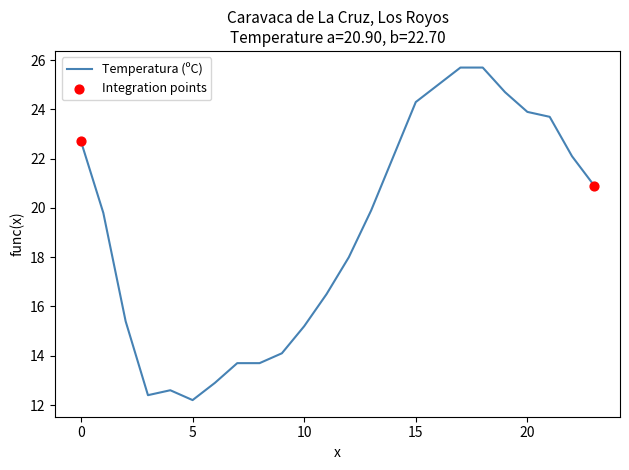

What is the minimum value shown in the chart?

12.2